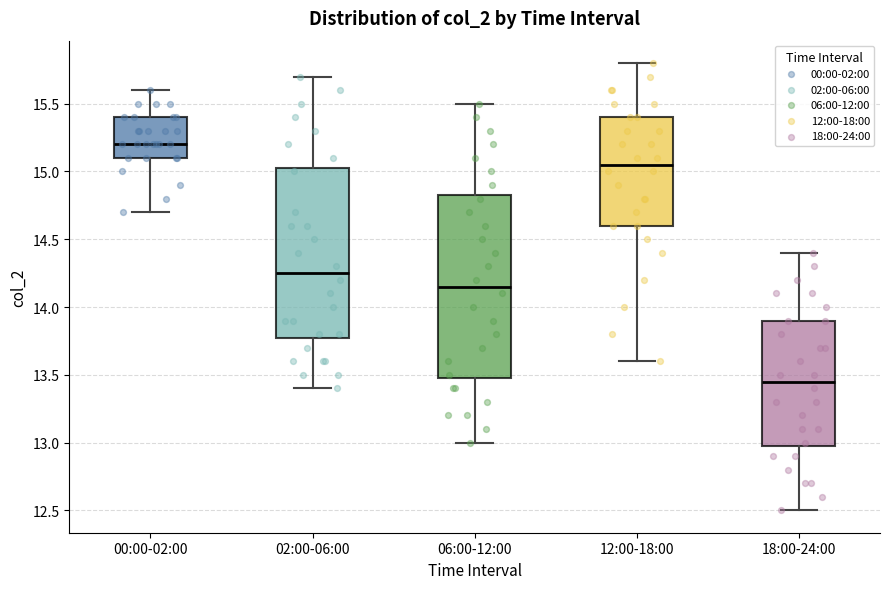

Reading left to right, read every box against the y-axis: the position of its median line, the range the box covers, and the ends of its whiskers. The values are not printed on the chart, so give them approximately, as read against the axis.

00:00-02:00: median 15.20, box 15.10 to 15.40, whiskers 14.70 to 15.60
02:00-06:00: median 14.25, box 13.80 to 15.05, whiskers 13.40 to 15.70
06:00-12:00: median 14.15, box 13.50 to 14.85, whiskers 13.00 to 15.50
12:00-18:00: median 15.05, box 14.60 to 15.40, whiskers 13.60 to 15.80
18:00-24:00: median 13.45, box 13.00 to 13.90, whiskers 12.50 to 14.40